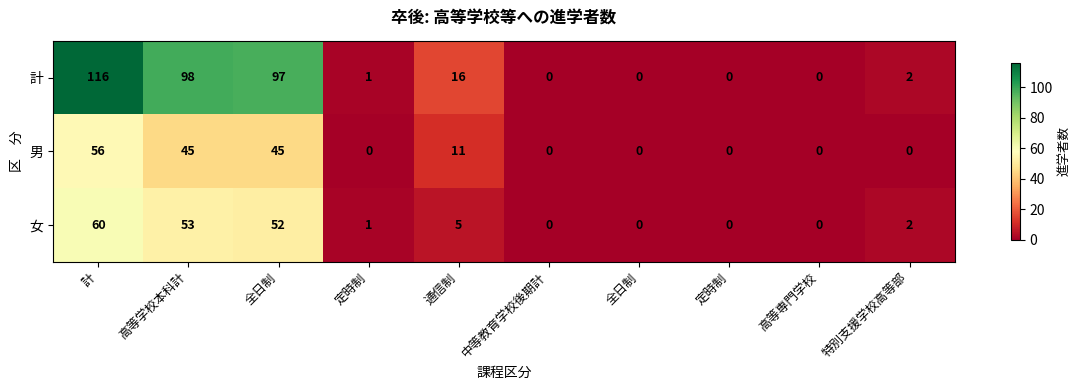

How many data points does each series have?

10